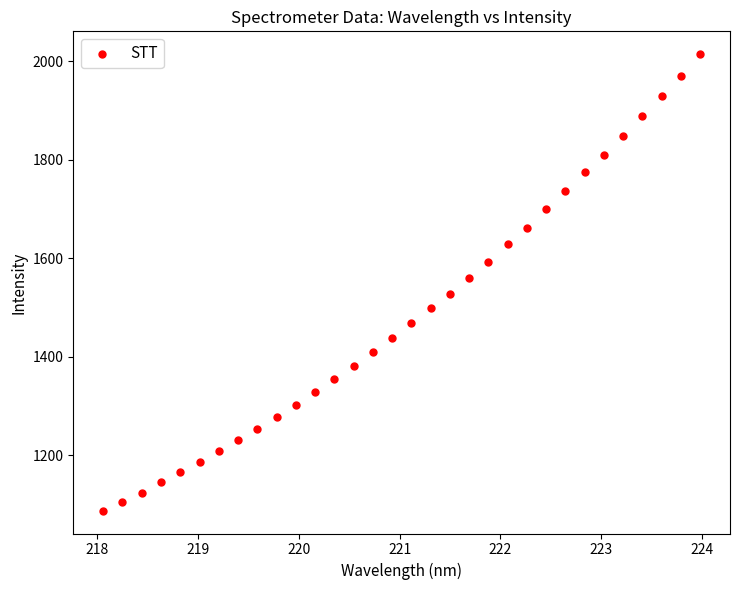

What is the range of X values (max minus min)?

5.9